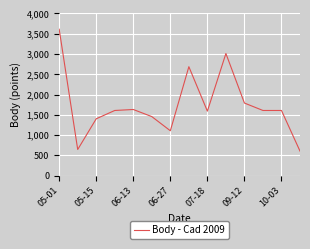

What is the difference between the maximum and minimum values?

3005